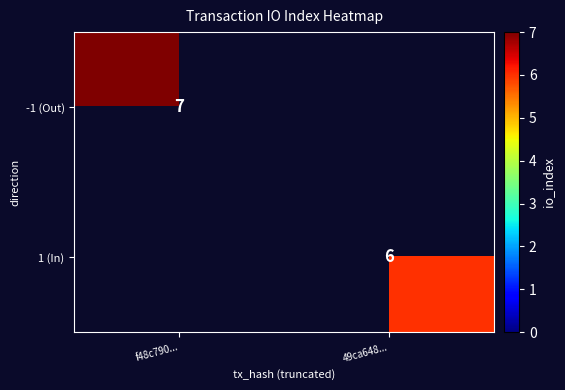

The value of 1 (In) at 49ca648... is 6. True or false?

True